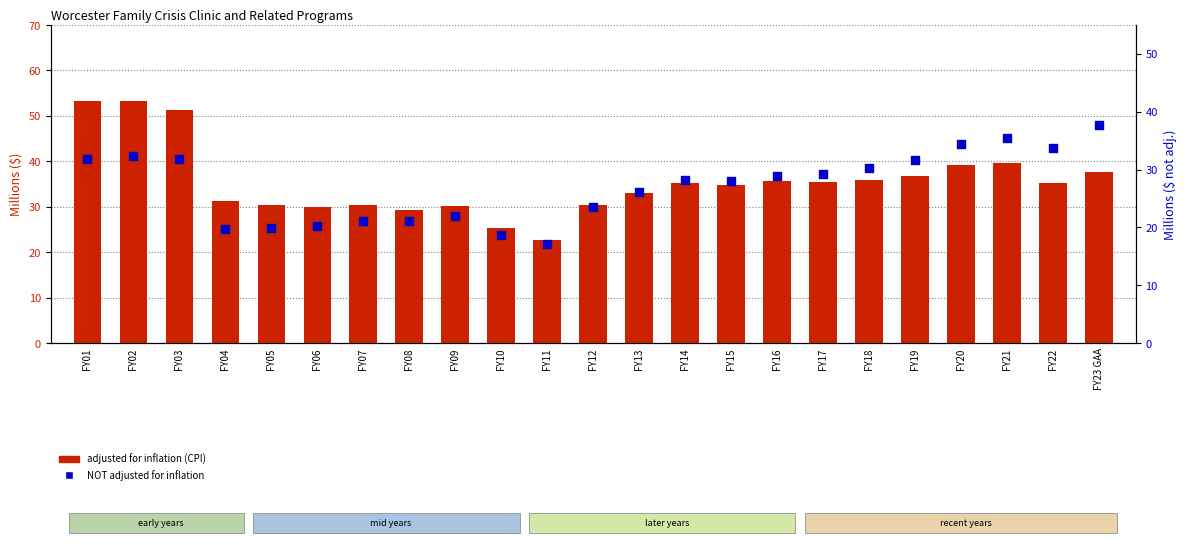

Which series reaches the maximum Y coordinate?

adjusted for inflation (CPI)